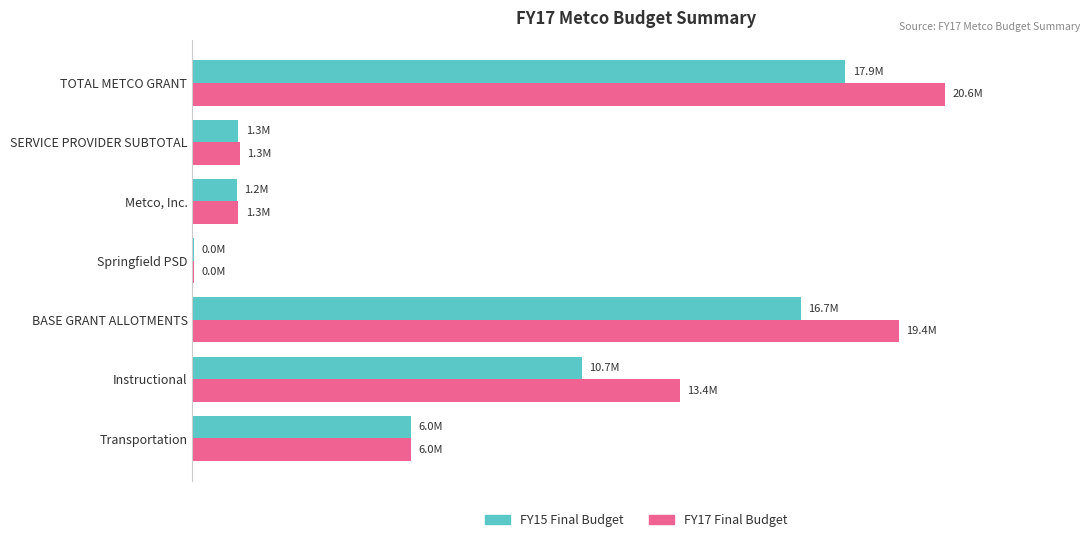

What are all the series names shown in the legend?

FY15 Final Budget, FY17 Final Budget